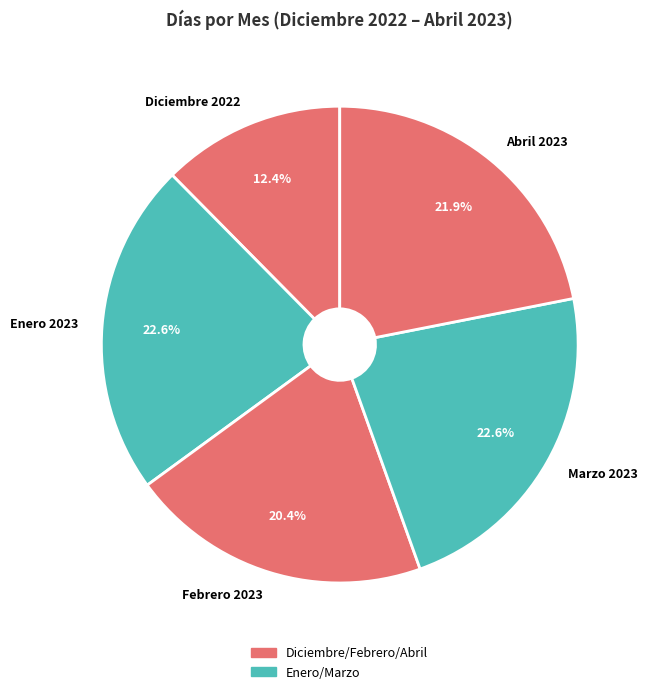

Does any single category account for the majority?

No